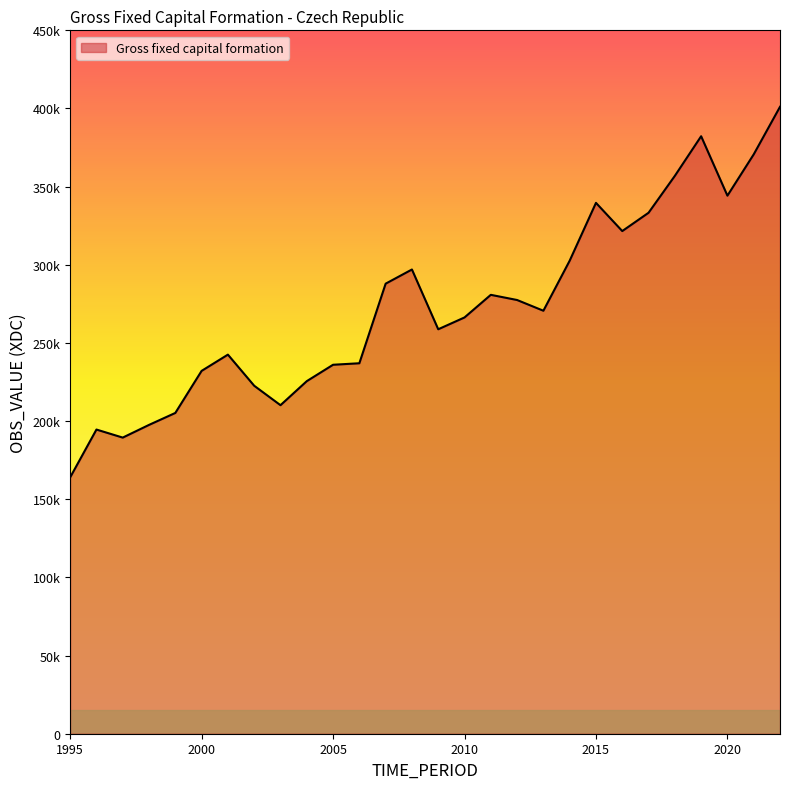

Is this an area chart (filled region under the line)?

Yes